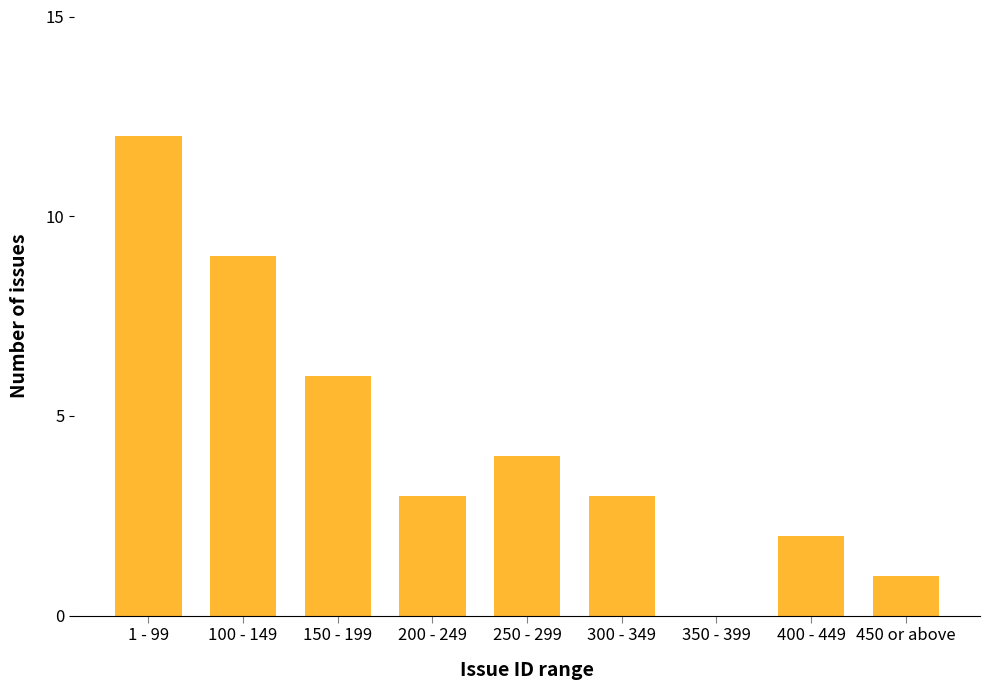

Reading left to right, list all the values displayed in this chart.

1 - 99=12	100 - 149=9	150 - 199=6	200 - 249=3	250 - 299=4	300 - 349=3	350 - 399=0	400 - 449=2	450 or above=1